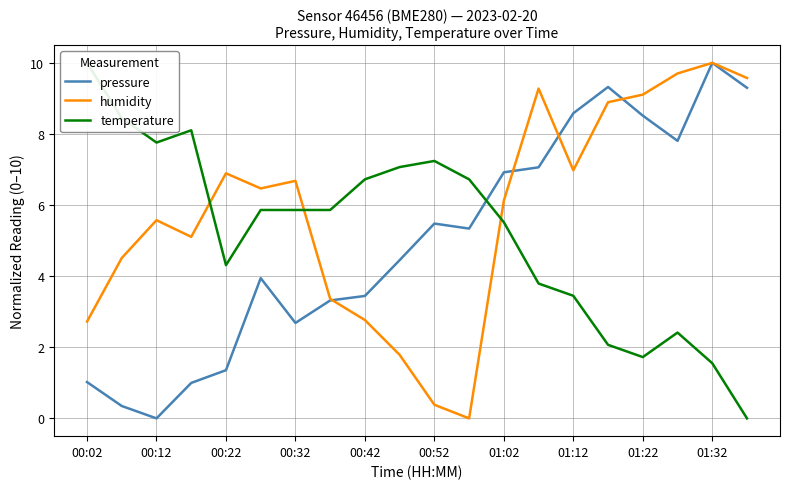

Which category has the highest value in the humidity series?

01:32